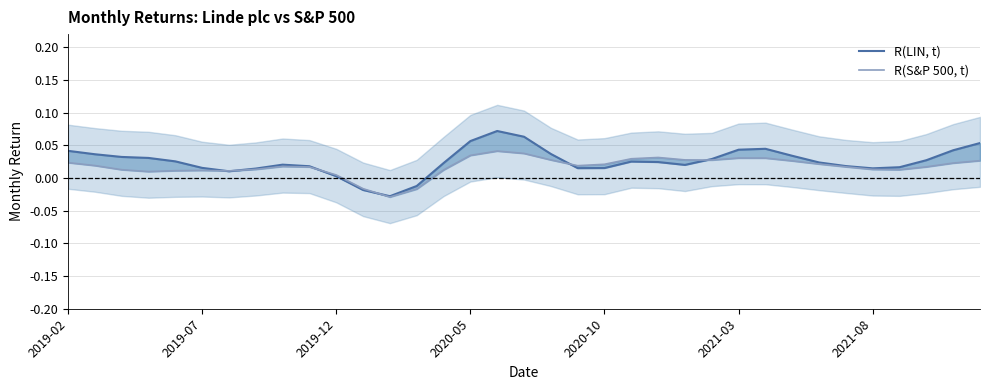

What position from the right is 19?

16